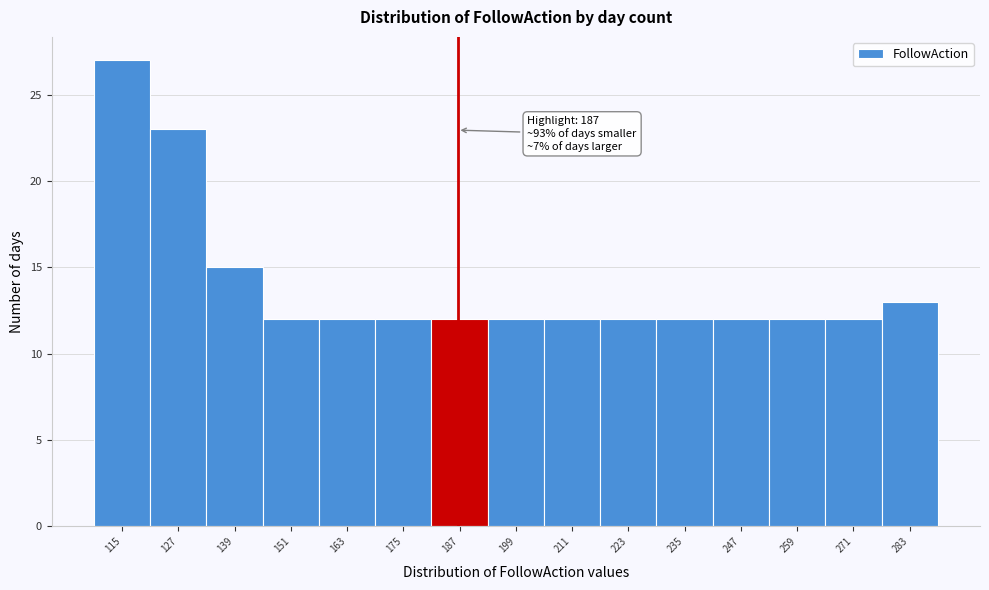

Over which range of the x-axis is the bar tallest?

110 to 122